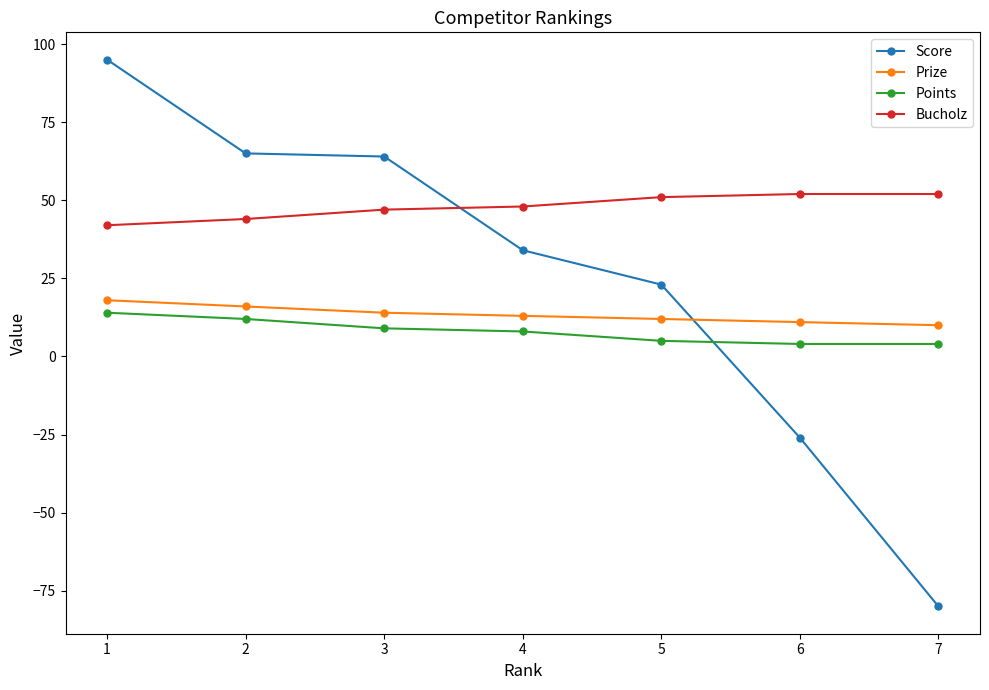

At how many categories does at least one series exceed 24?

7